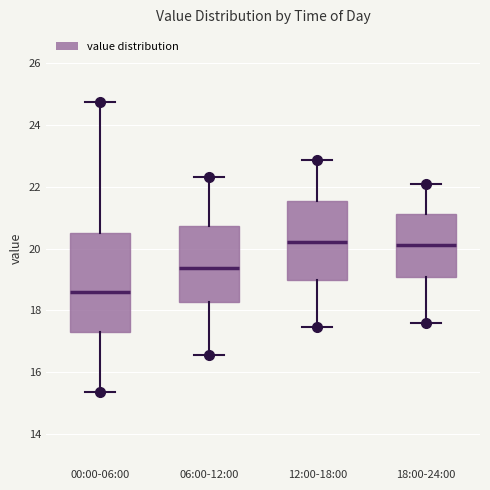

Which box is the tallest, from its lower edge to its upper edge?

00:00-06:00